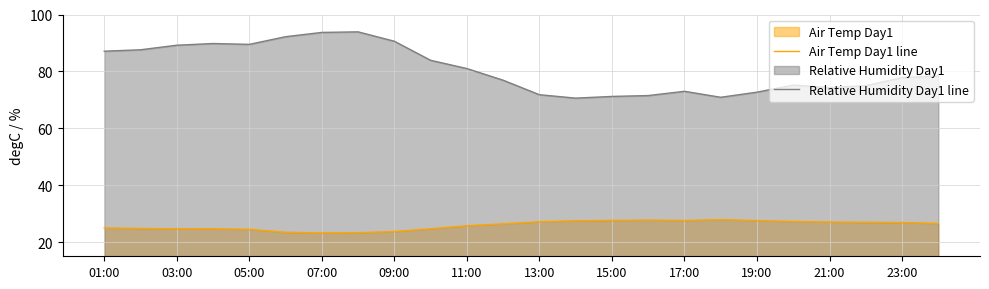

How many lines are shown in the chart?

2